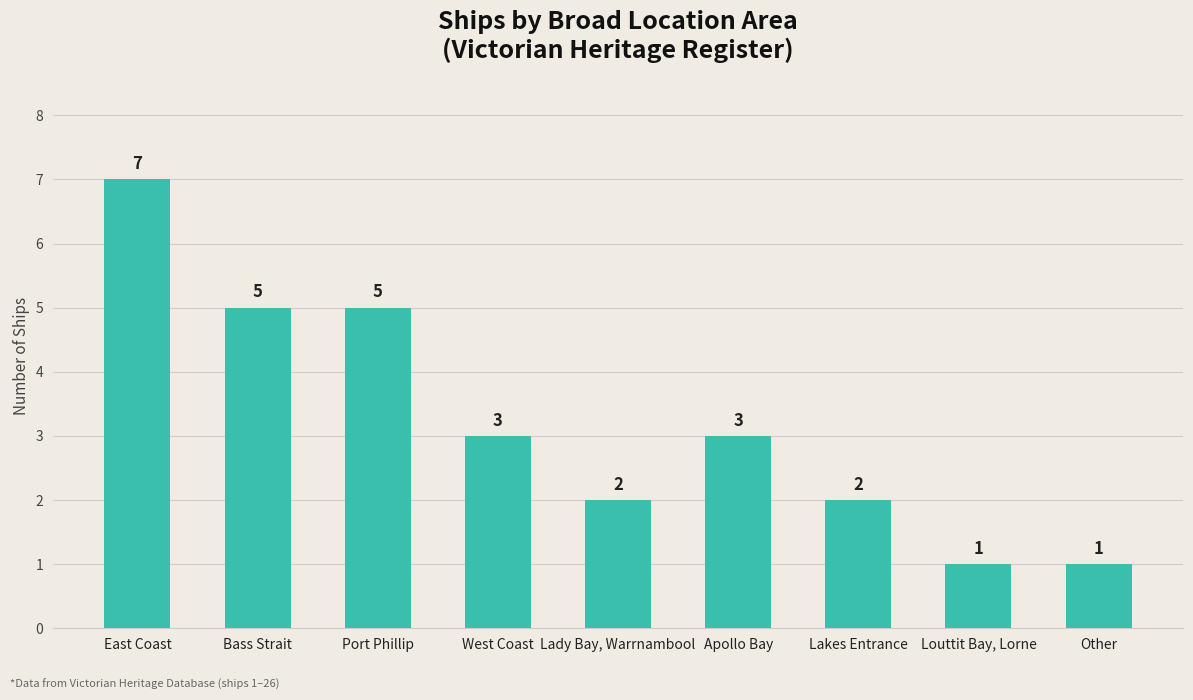

Read the value at Other.

1